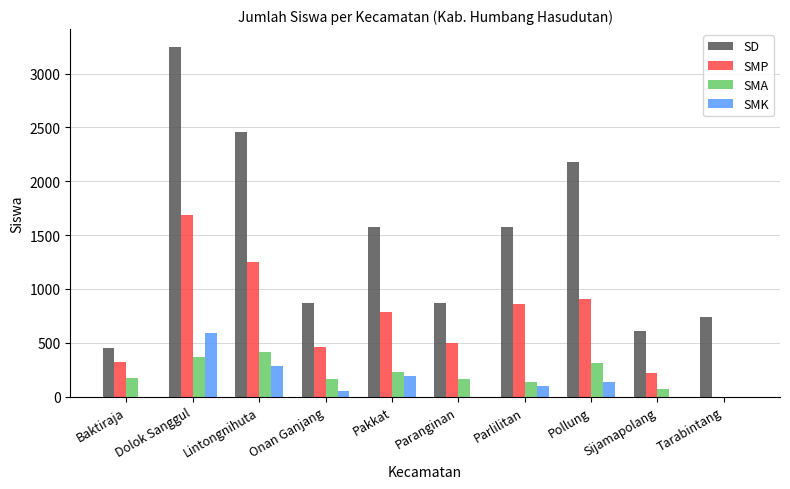

Which category has the highest value in the SMK series?

Dolok Sanggul